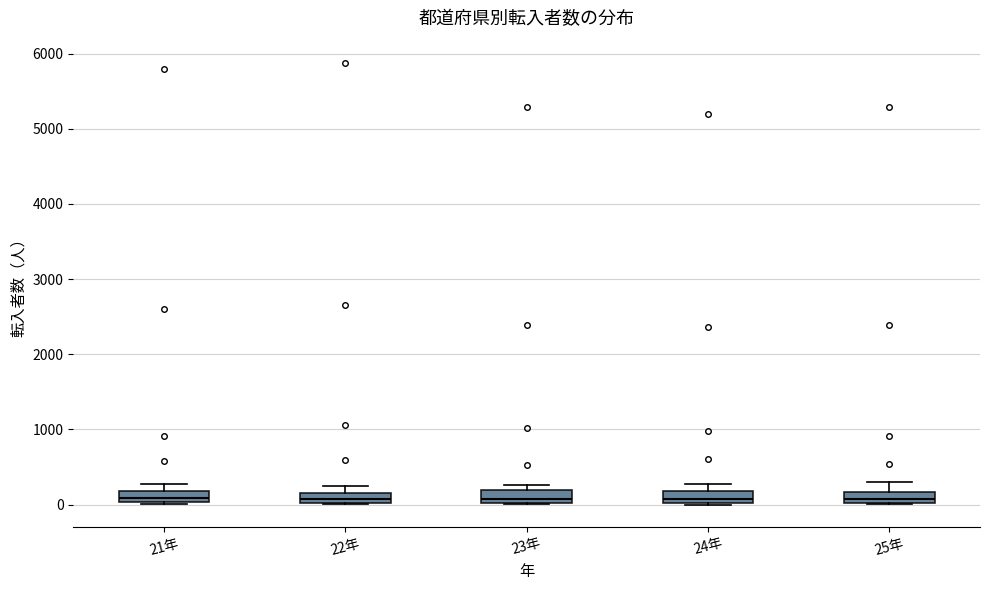

Where does the median line of the box for 25年 sit on the y-axis? The values are not printed on the chart, so give them approximately, as read against the axis.

100